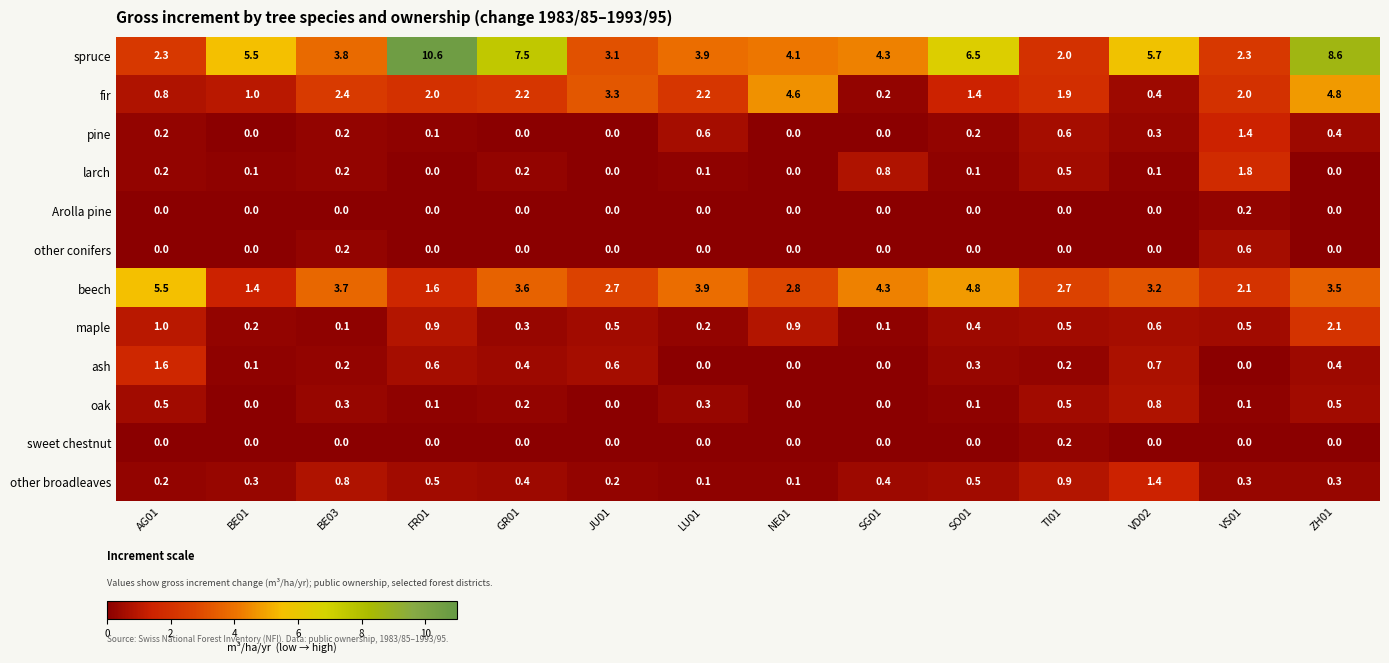

What value does the oak series have at VD02?

0.8